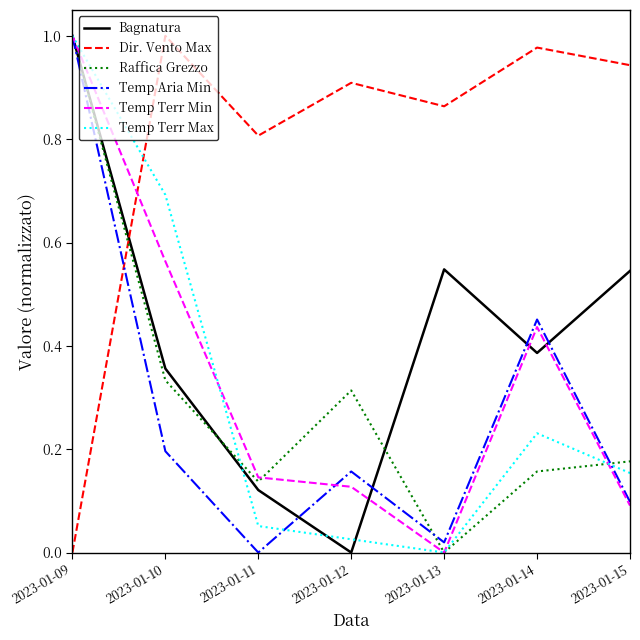

Count the number of categories in the chart.

7